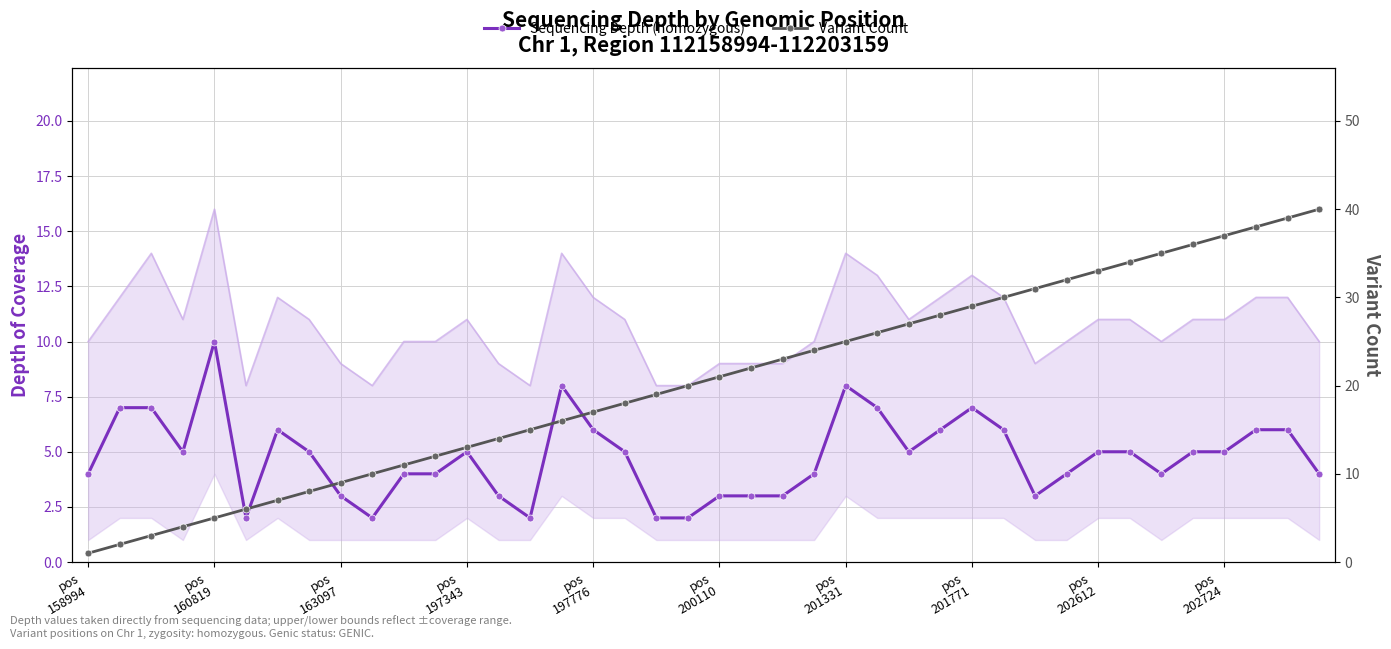

The value of Sequencing Depth (homozygous) at 29 is 2. True or false?

False